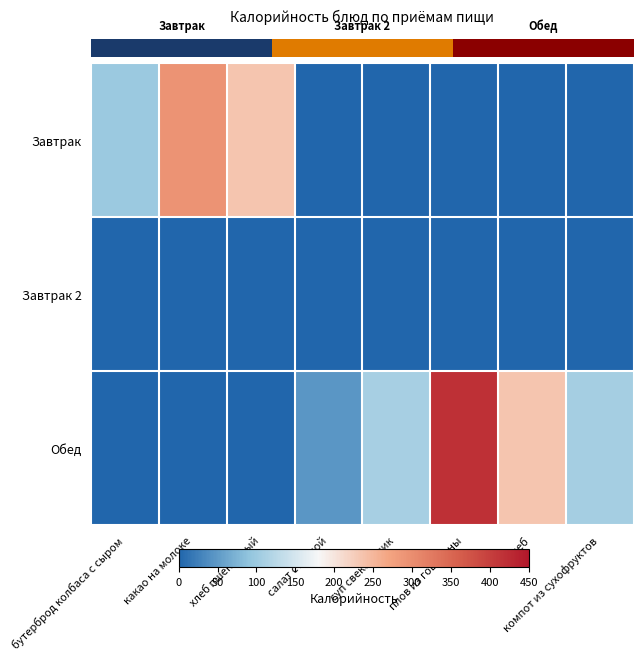

What is the difference between the maximum and minimum values in the Завтрак series?

293.4